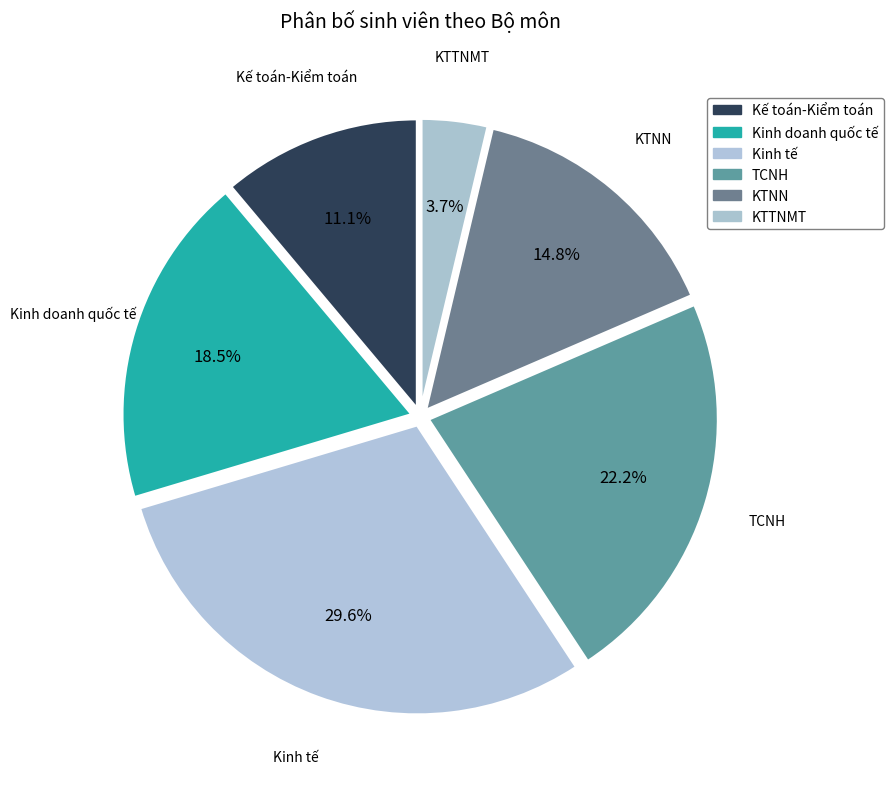

Count the number of slices in the pie.

6